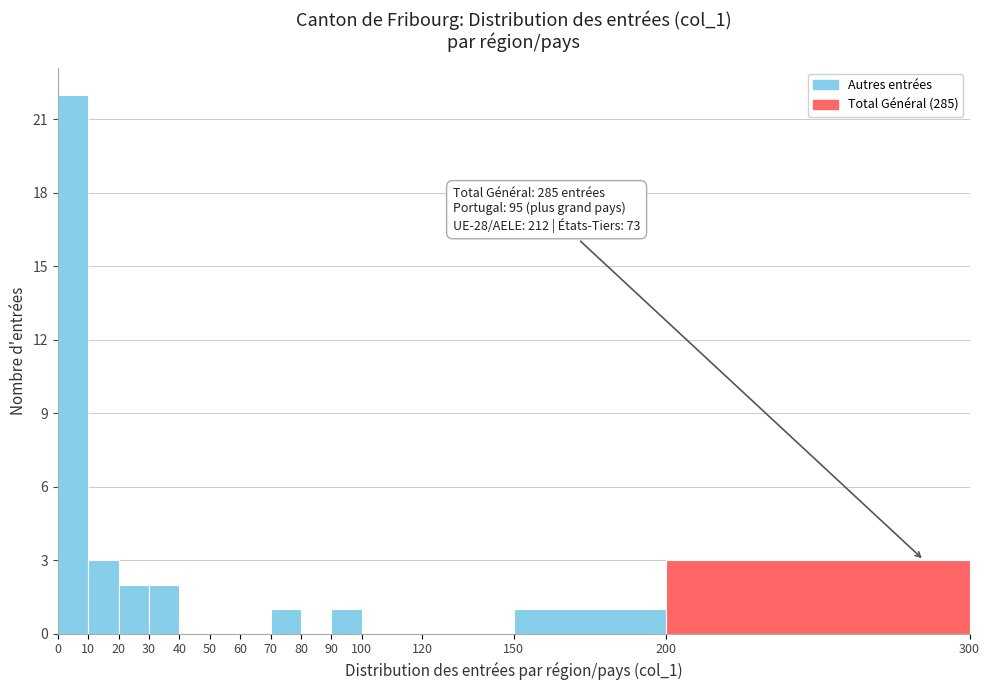

Over which range of the x-axis is the bar tallest?

0 to 10